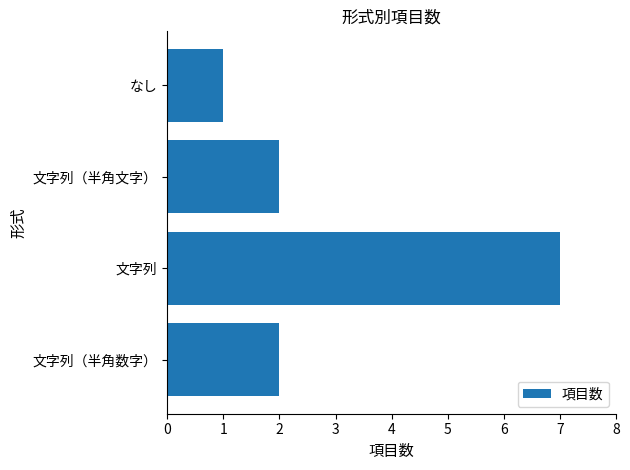

Is it true that the value at 文字列 is 7?

True